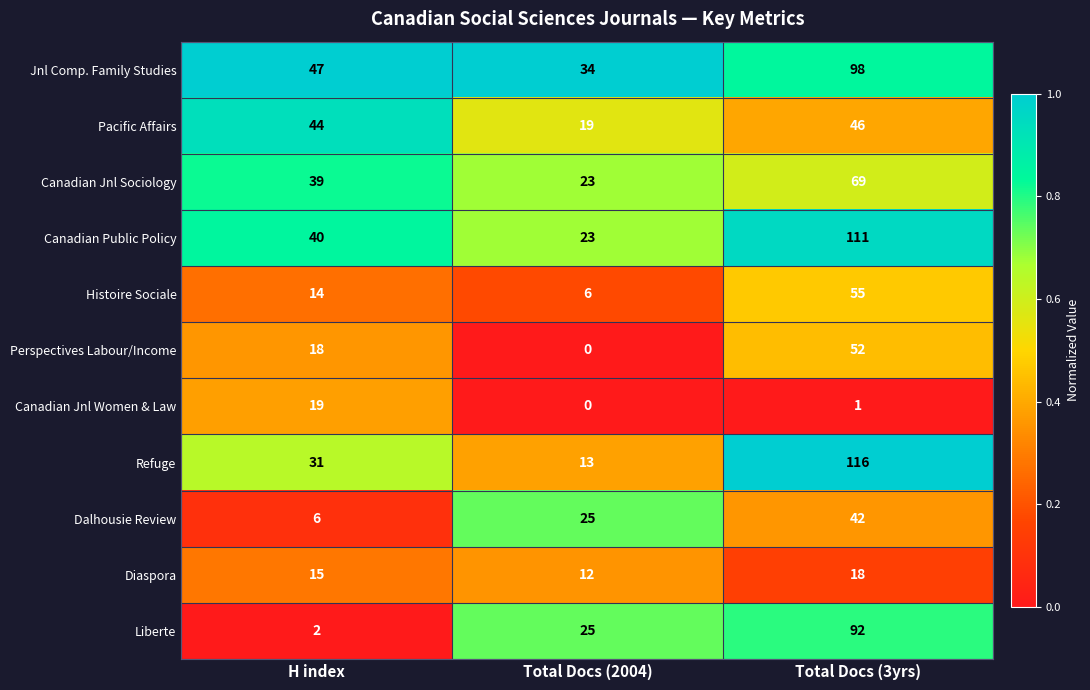

What is the difference between the Canadian Public Policy values at H index and Total Docs (2004)?

17